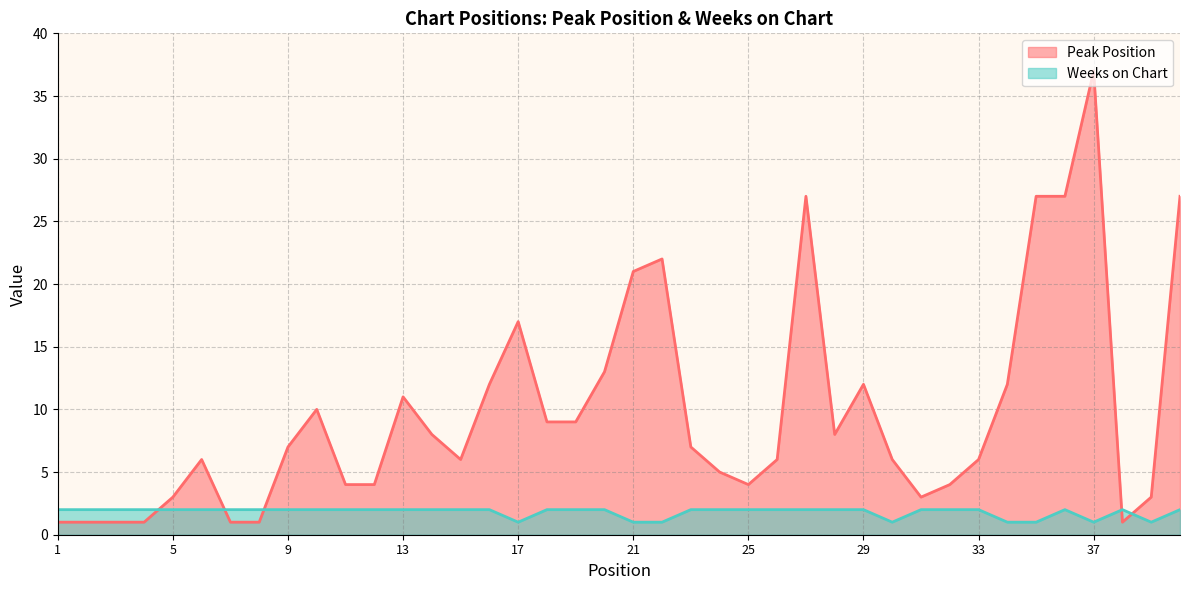

What is the difference between the maximum and minimum values in the Weeks on Chart series?

1